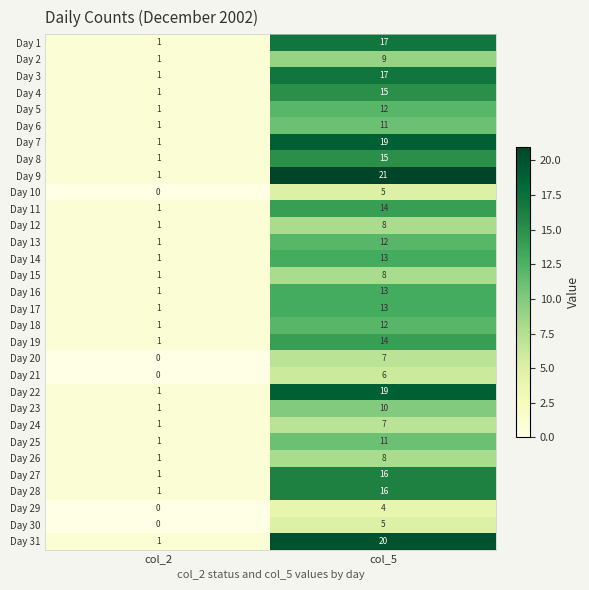

What is the total value across all series at col_2?

26